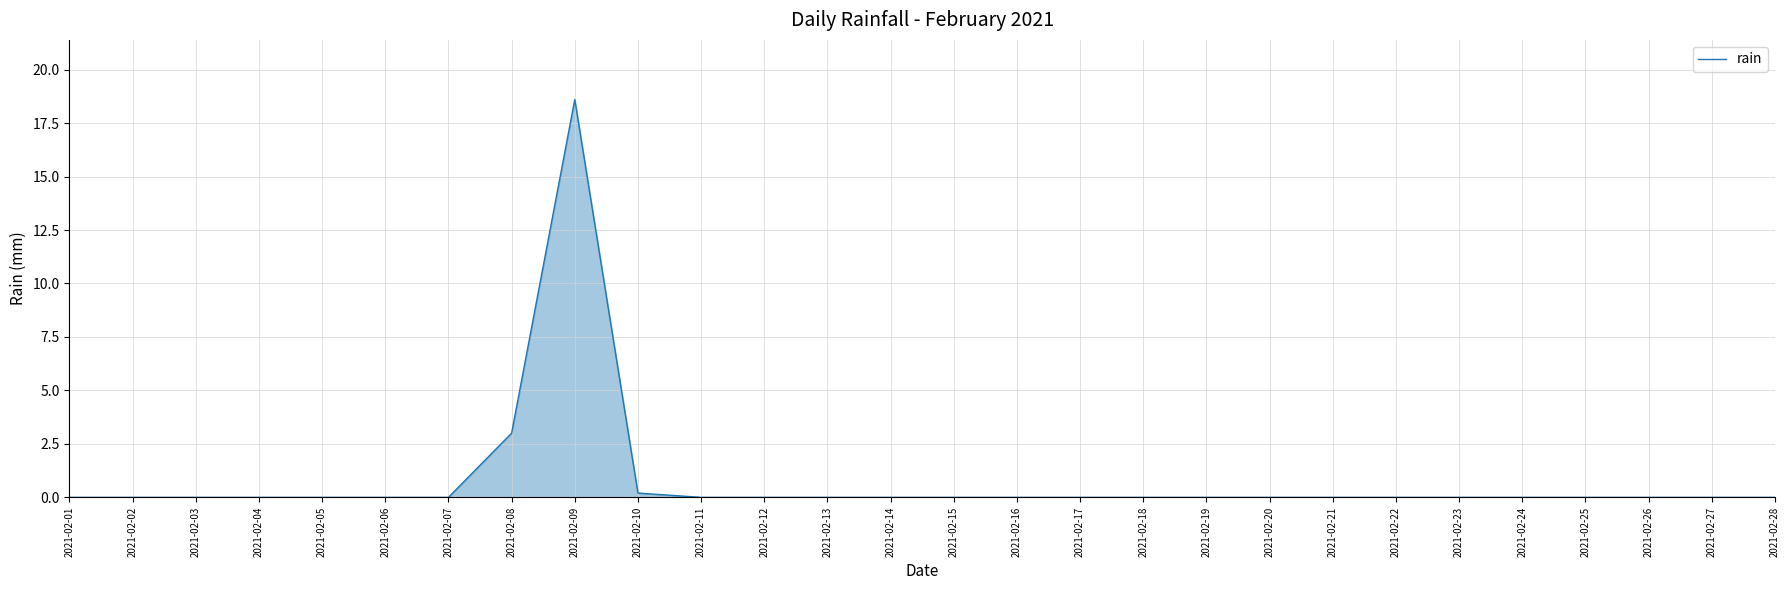

True or false: the data shows -10.4 at 2021-02-12.

False